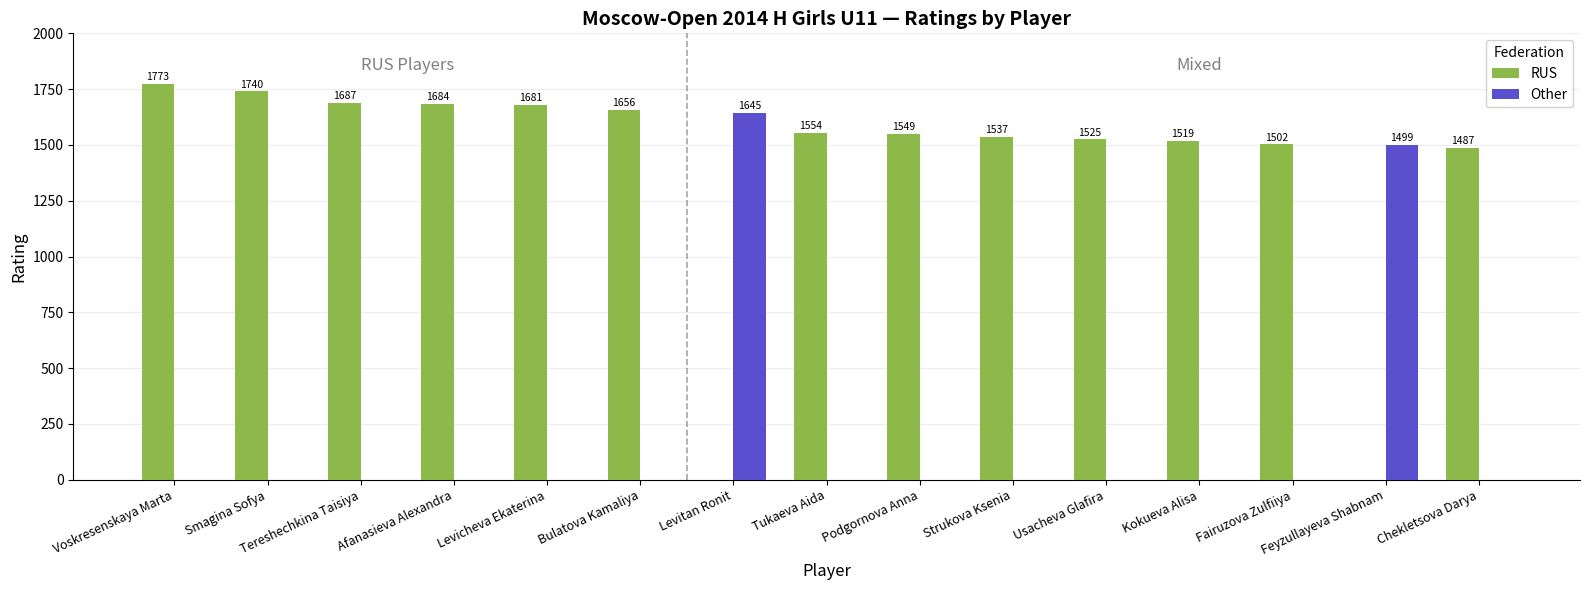

What are all the series names shown in the legend?

RUS, Other